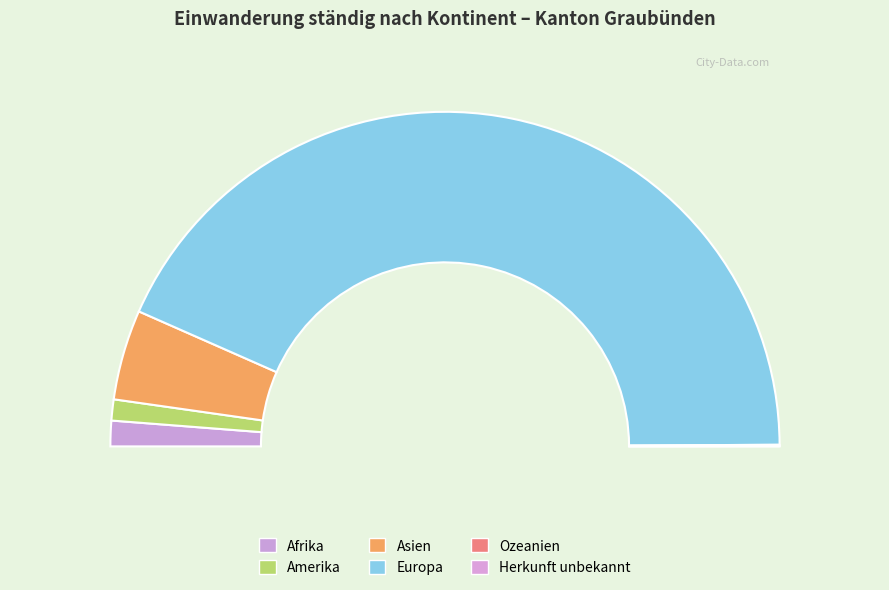

Which category has the smallest portion of the pie?

Herkunft unbekannt